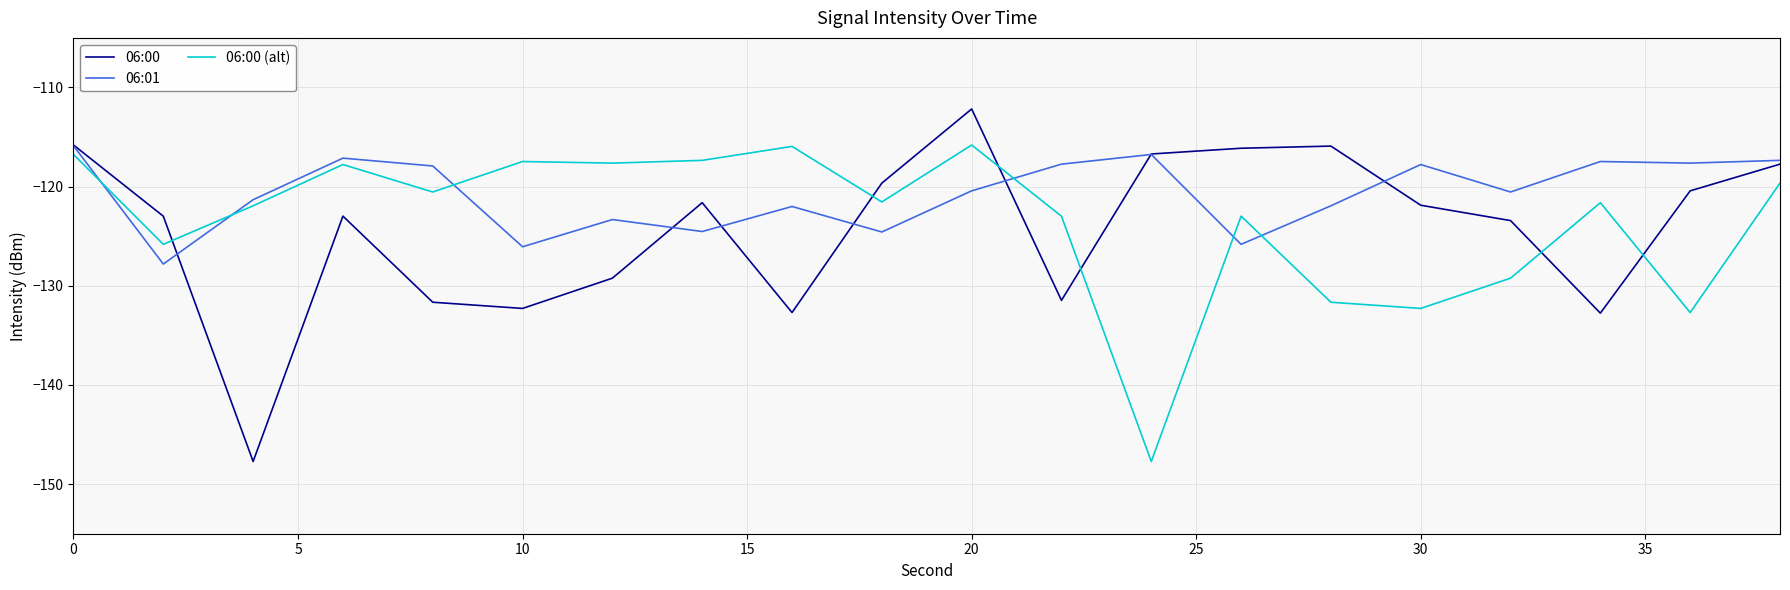

Which series has the largest range (max minus min)?

06:00